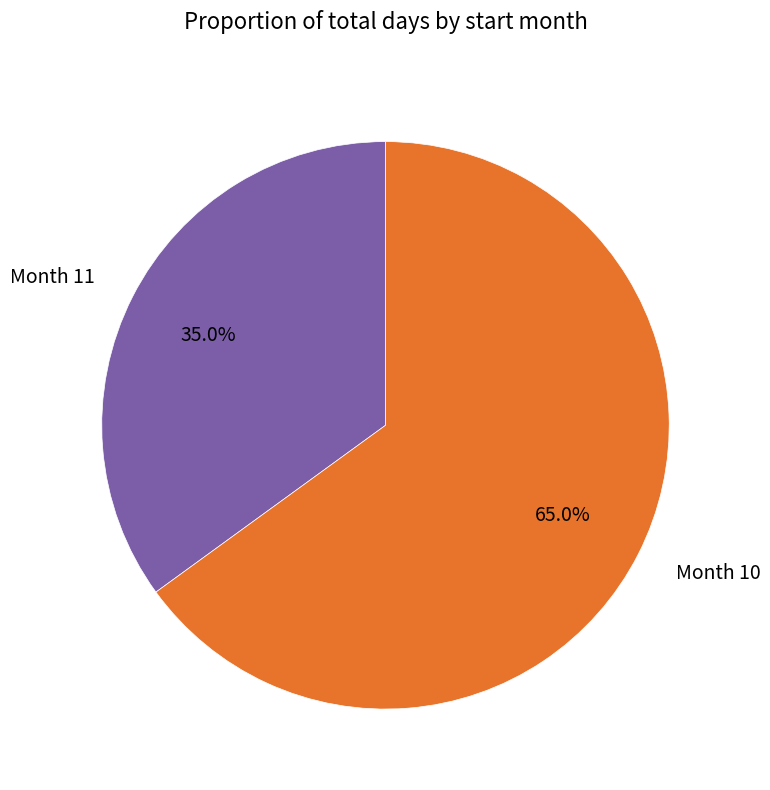

What portion of the pie excludes Month 11?

65.0%